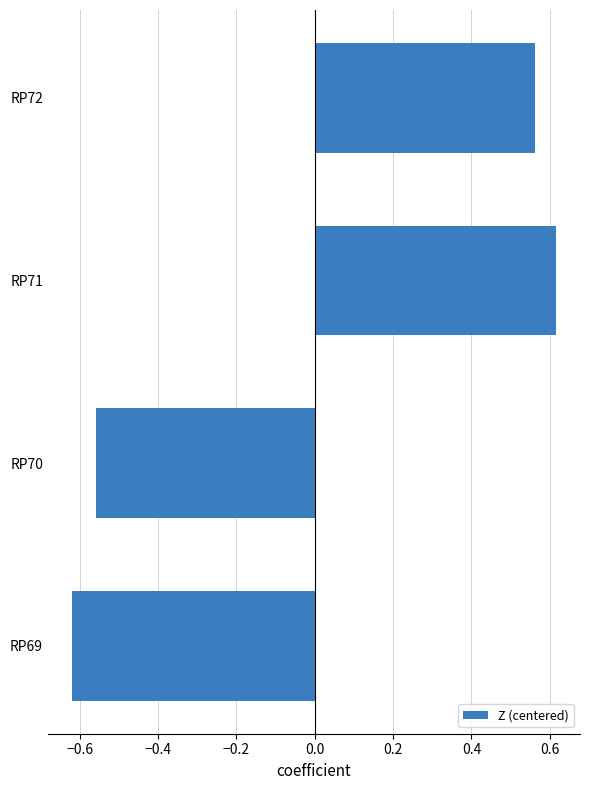

The chart shows a value of -0.9 at RP69. True or false?

False